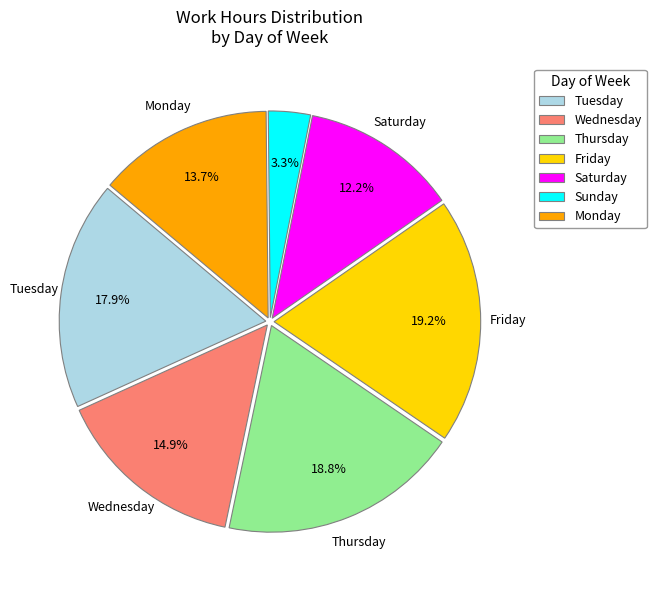

Is there any slice that represents more than half of the pie?

No